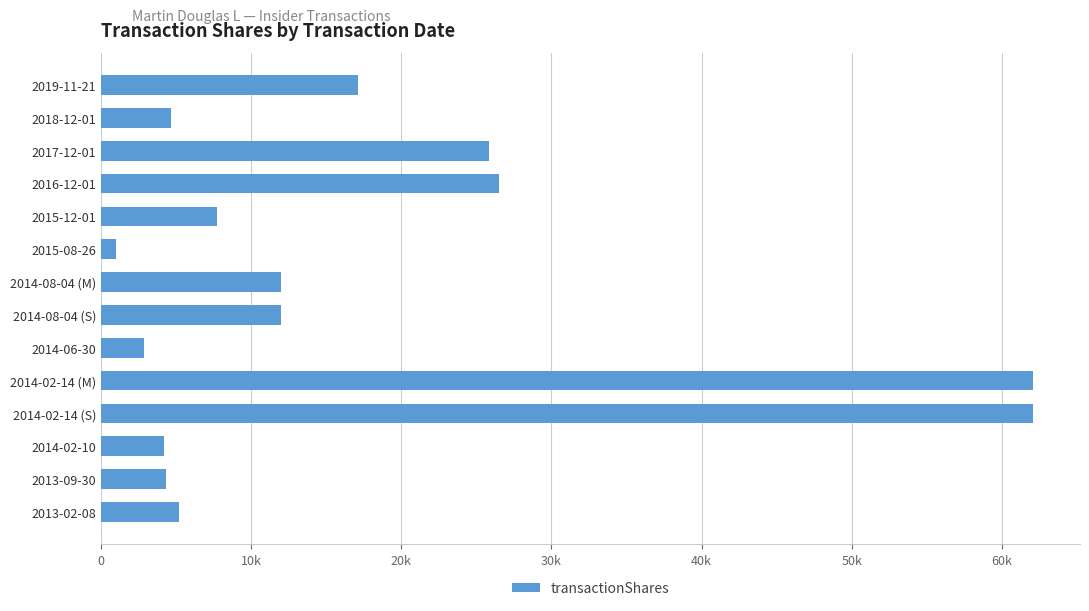

What is the maximum value shown in the chart?

62089